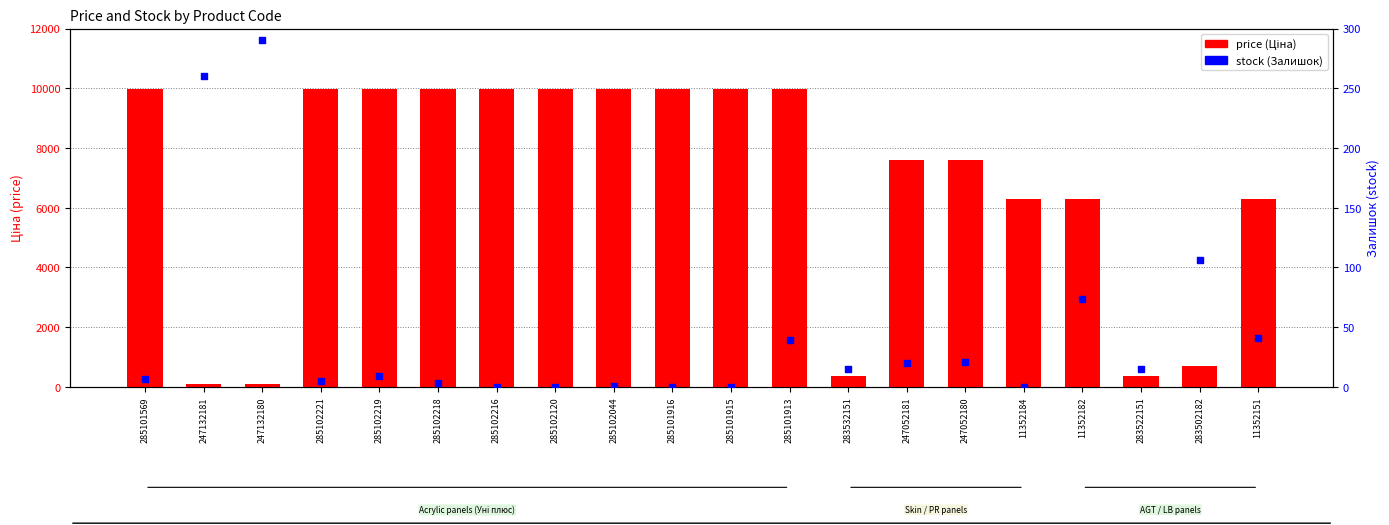

Which series reaches the maximum Y coordinate?

price